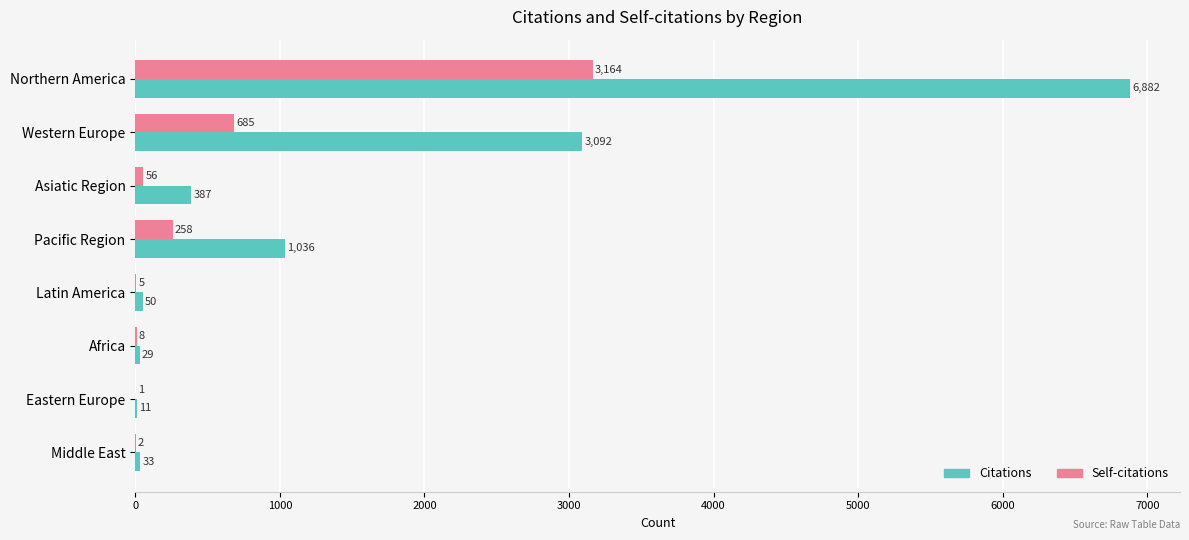

True or false: Self-citations has a value of 5 at Latin America.

True